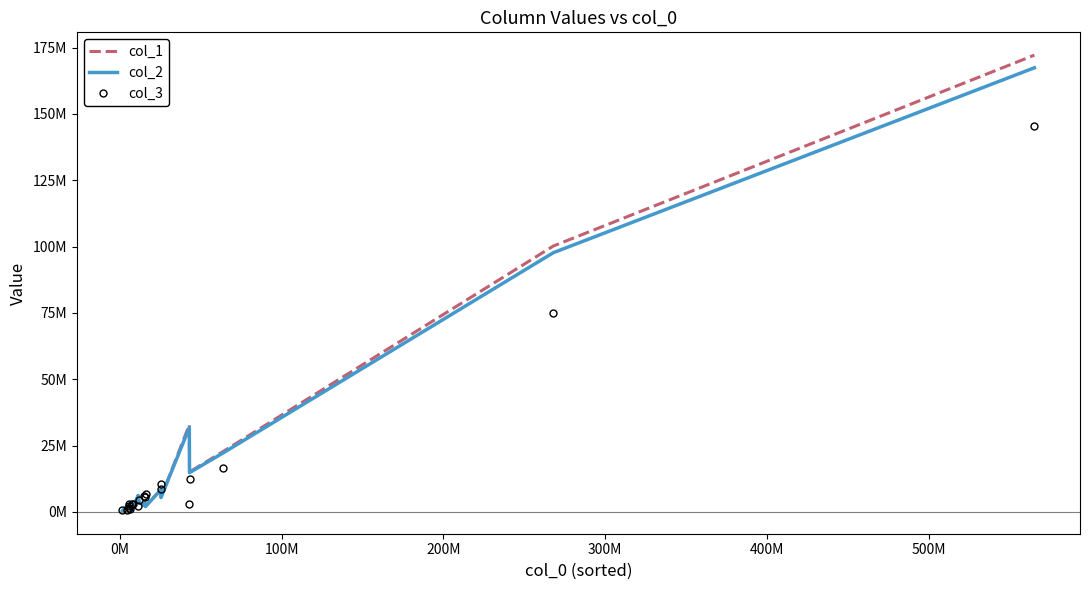

Which series has the largest range (max minus min)?

col_1